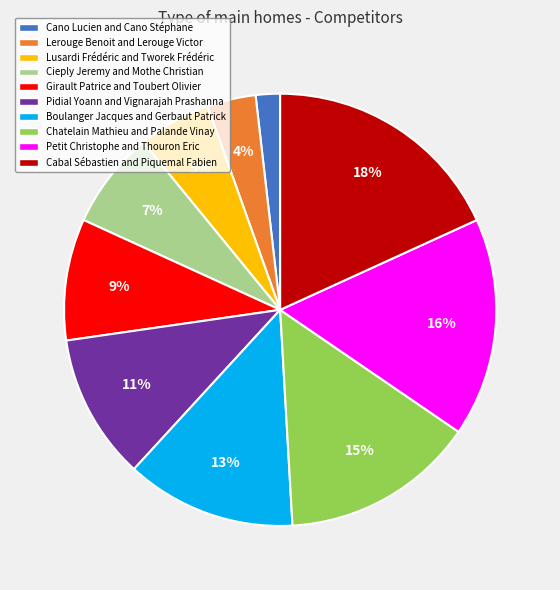

True or false: Cieply Jeremy and Mothe Christian accounts for 15% of the total.

False